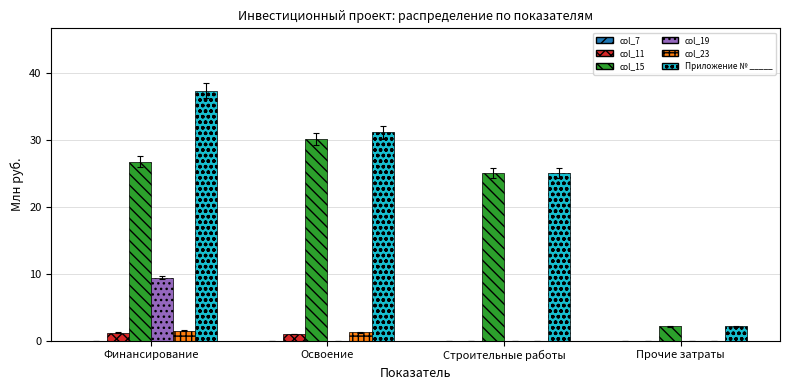

Are the bars grouped side by side (vs. stacked)?

Yes